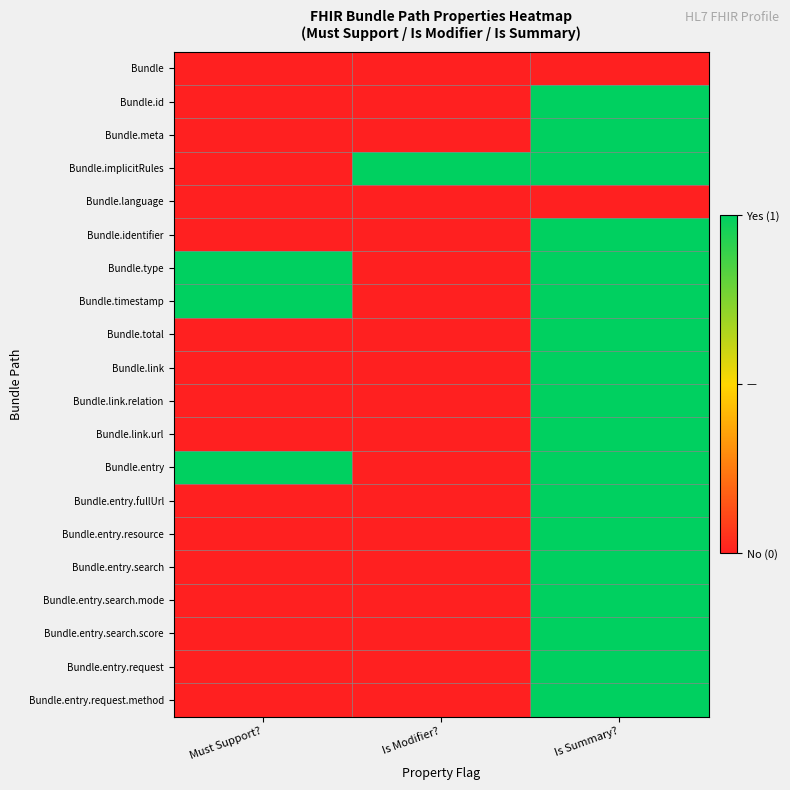

Between Is Summary? and Is Modifier?, which is larger?

Is Summary?